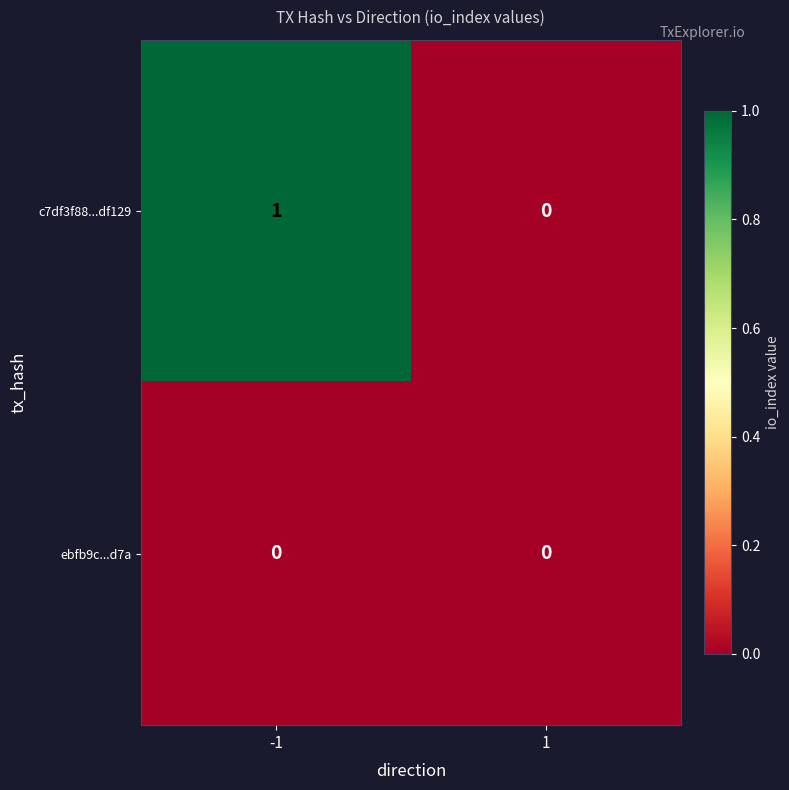

Which series has the largest total across all categories?

c7df3f88...df129